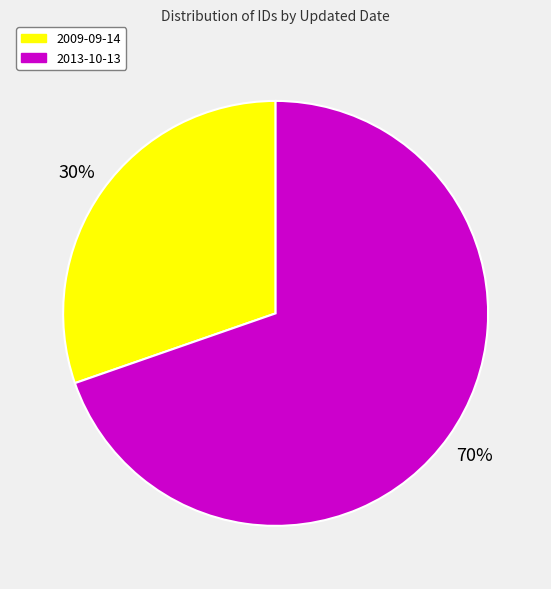

How many slices are in this pie chart?

2